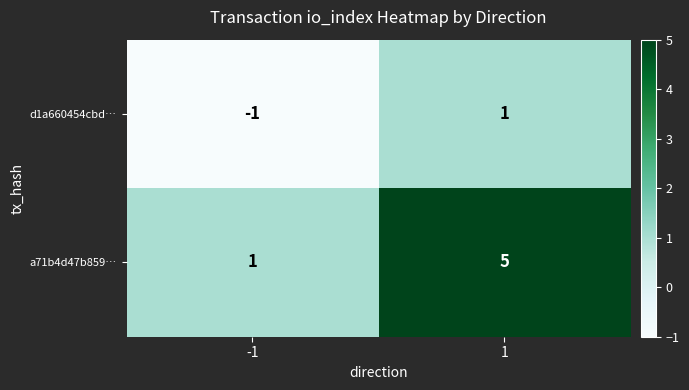

Which series has the largest range (max minus min)?

a71b4d47b859…